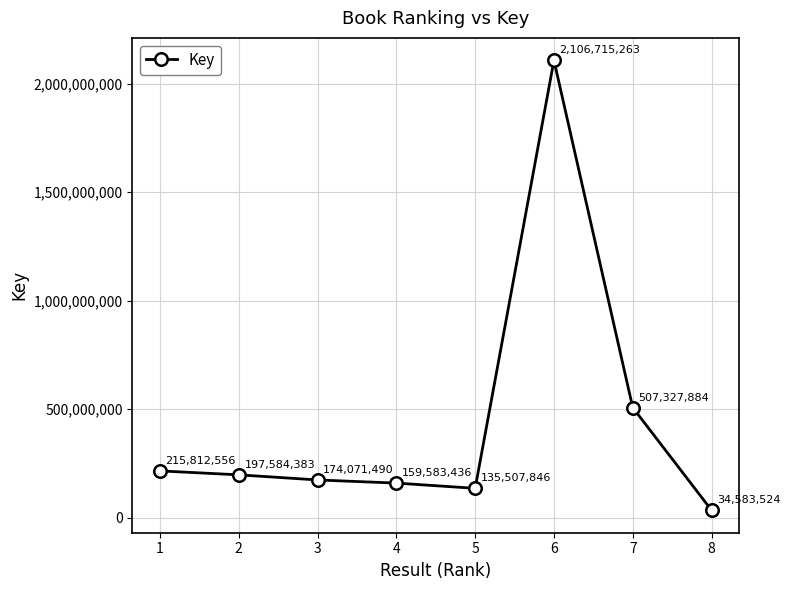

Reading left to right, transcribe all the data shown in this chart.

215812556	197584383	174071490	159583436	135507846	2106715263	507327884	34583524